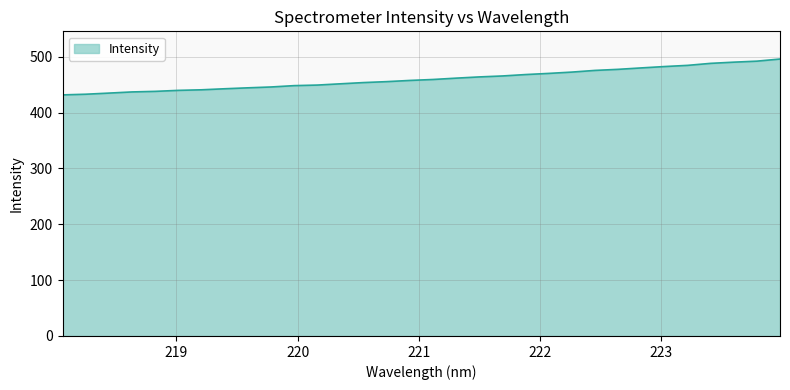

What is the difference between the maximum and minimum values?

64.2